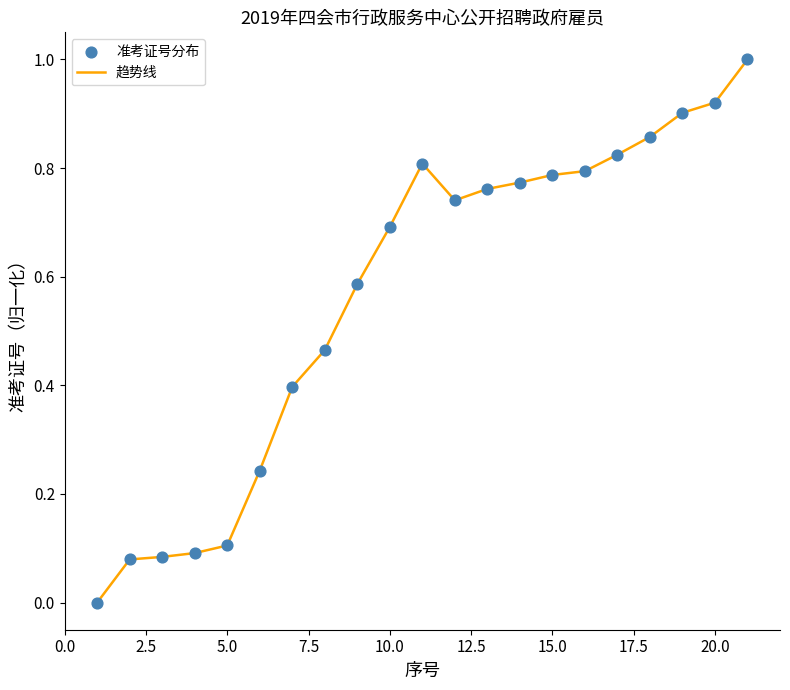

What is the difference between the maximum and minimum values?

1.0